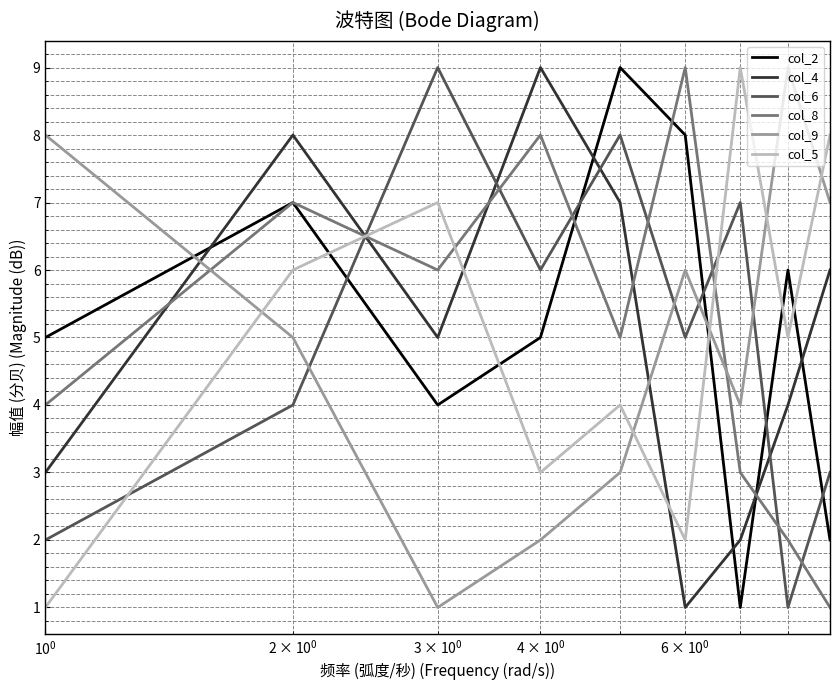

Which series ends up on top after the final intersection of col_9 and col_5?

col_5